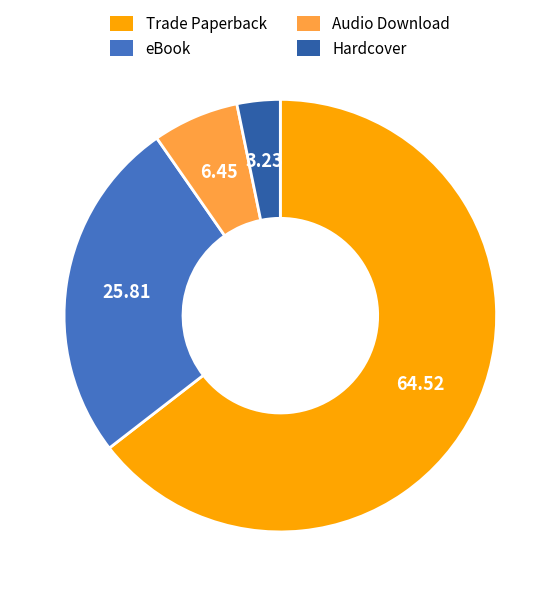

Which has a higher value, Hardcover or Audio Download?

Audio Download